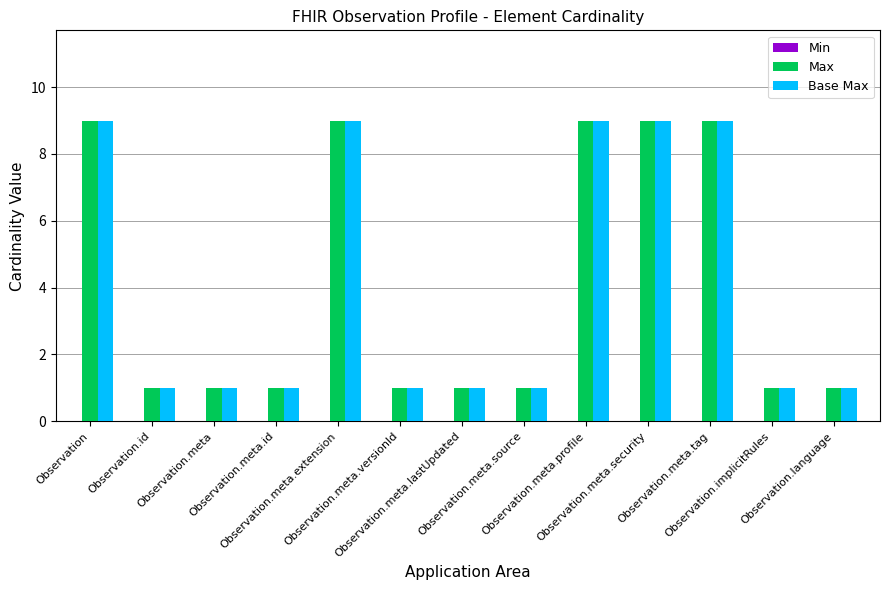

What is the average value of the Base Max series?

4